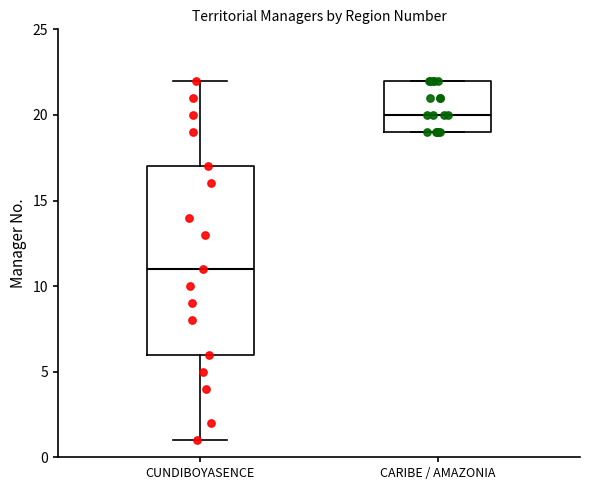

Reading left to right, transcribe this box plot: for each box, give where its median line is, the range the box spans, and where its two whiskers end, as read against the y-axis. The values are not printed on the chart, so give them approximately, as read against the axis.

CUNDIBOYASENCE: median 11, box 6 to 17, whiskers 1 to 22
CARIBE / AMAZONIA: median 20, box 19 to 22, whiskers 19 to 22